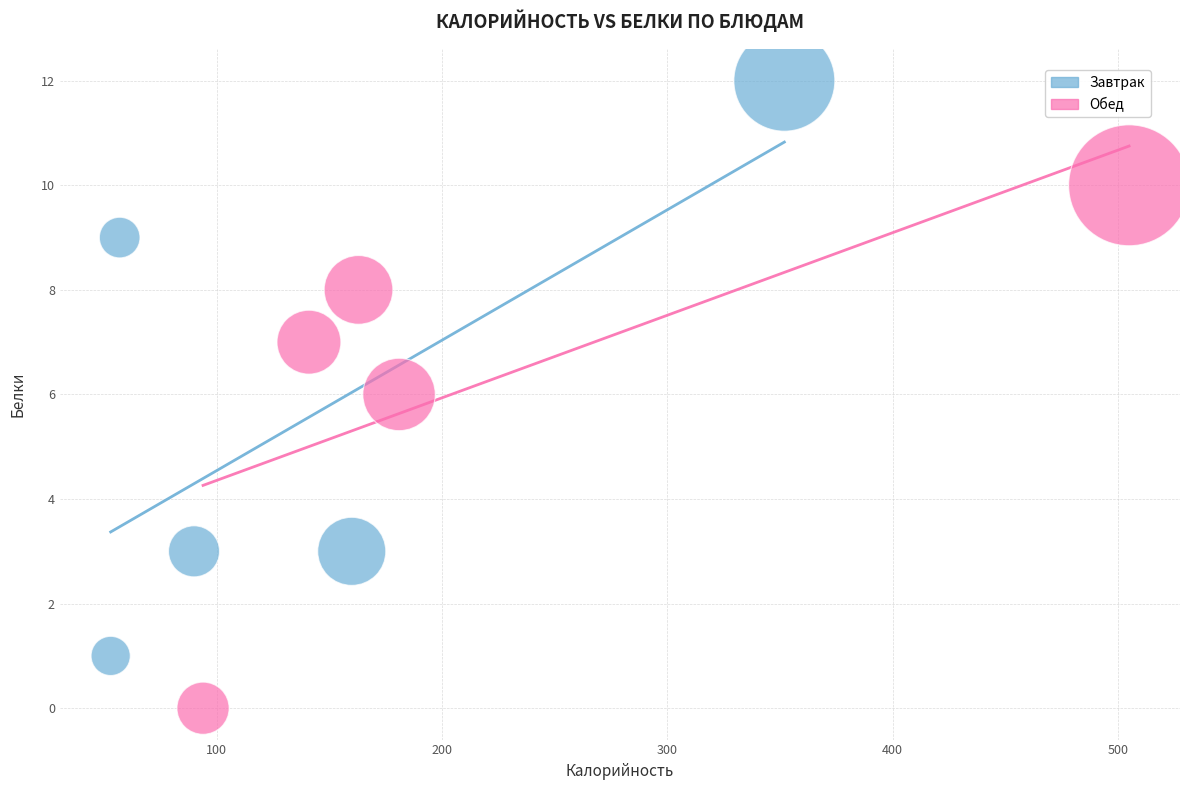

Which series has the widest spread of Y values?

Завтрак